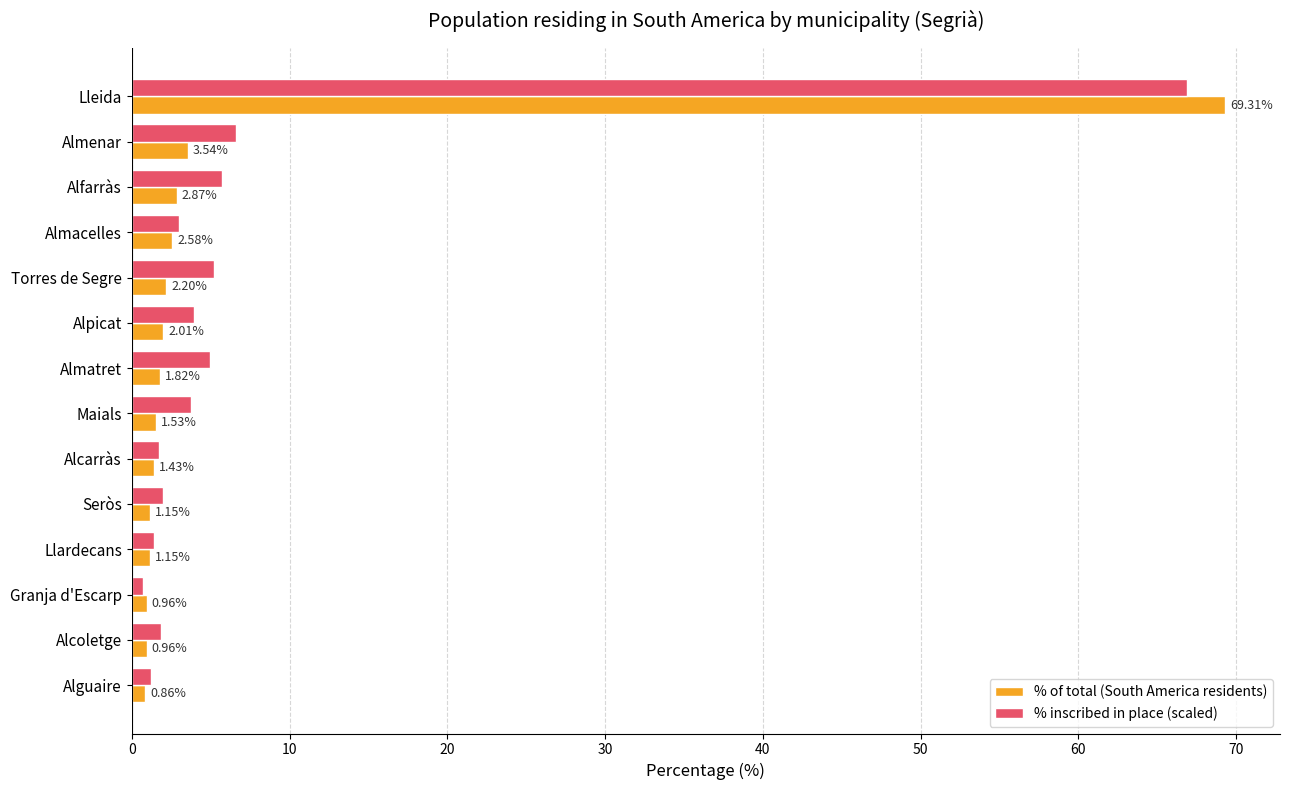

What is the sum of all % of total (South America residents) values?

92.4